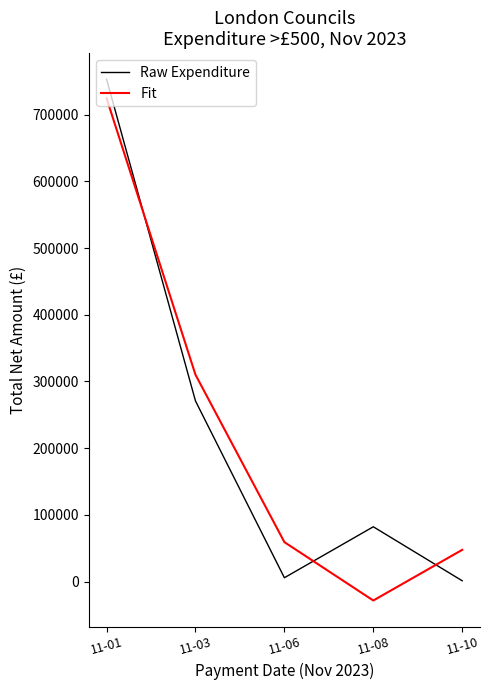

Rank the series at 11-03 from highest to lowest value.

Fit, Raw Expenditure